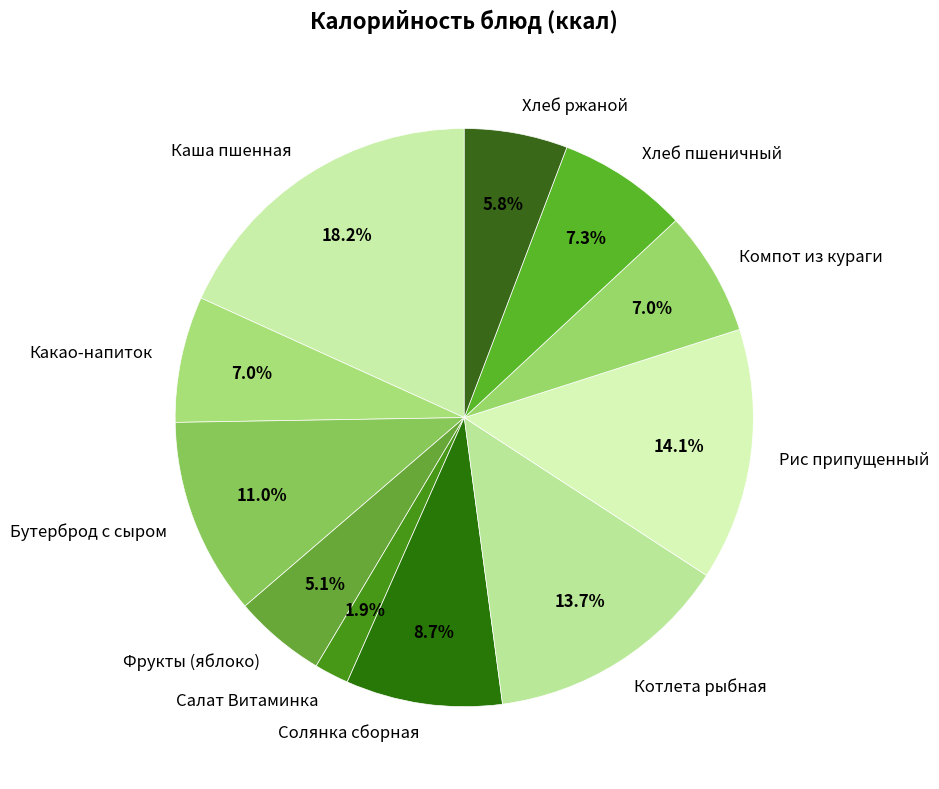

What percentage is the Салат Витаминка slice, to the nearest percent?

2%